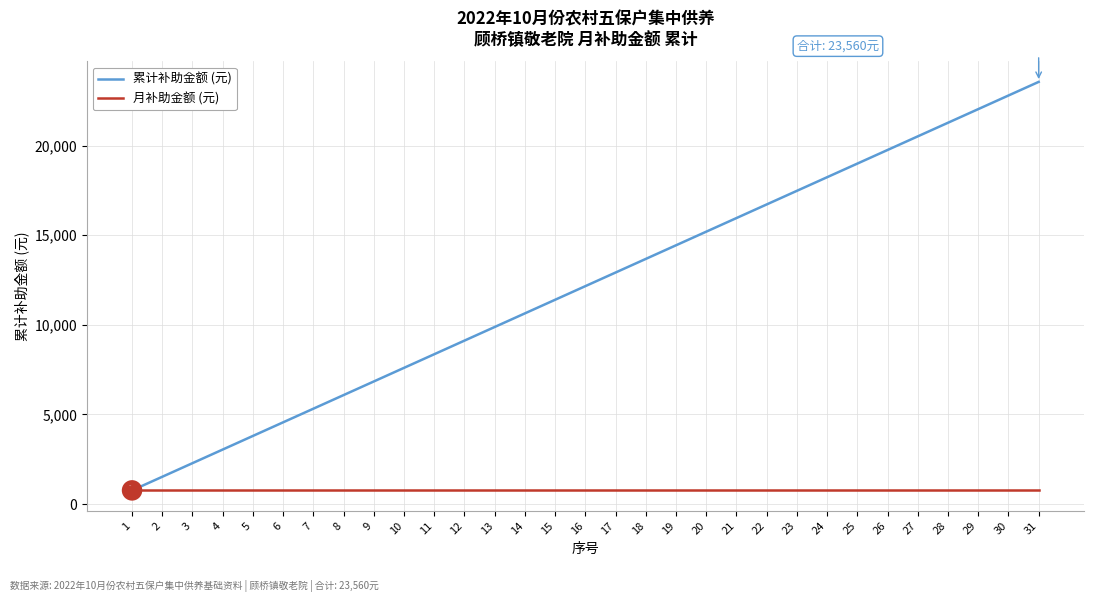

Which series has the largest total across all categories?

累计补助金额 (元)